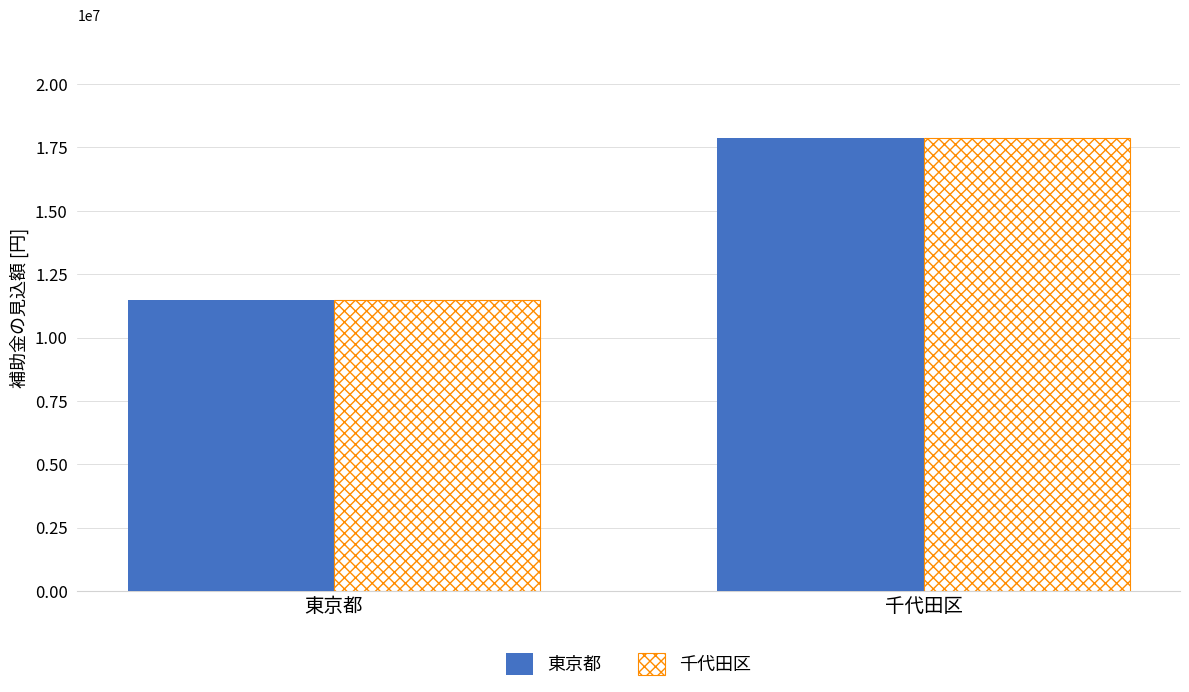

What is the label of the 2nd bar from the left?

千代田区